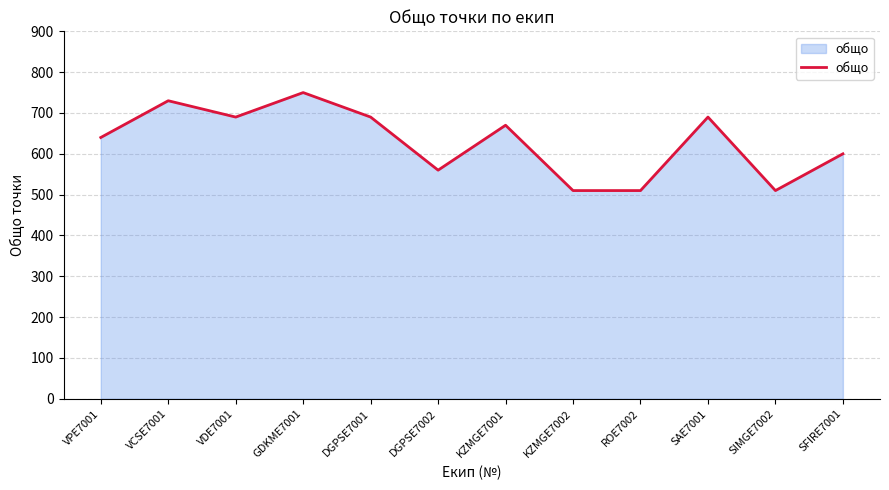

At which label does the data first exceed 670?

VCSE7001